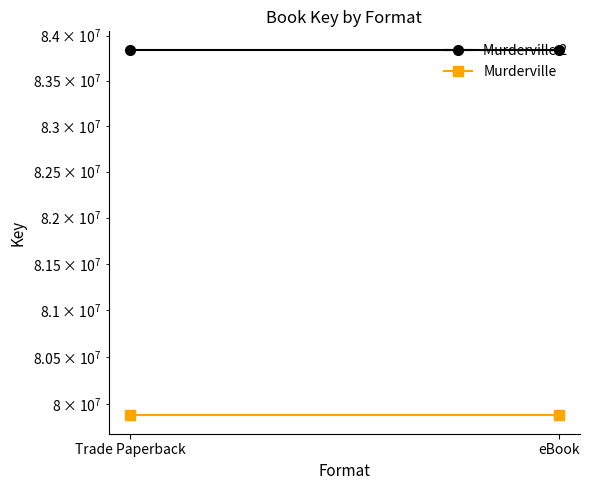

What is the sum of the Murderville values at eBook and Trade Paperback?

159765470